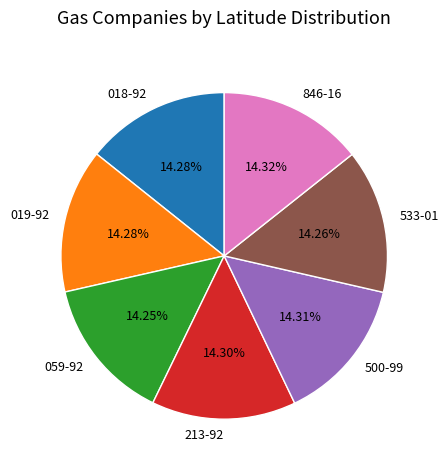

Do 018-92 and 059-92 together represent more than half of the pie?

No